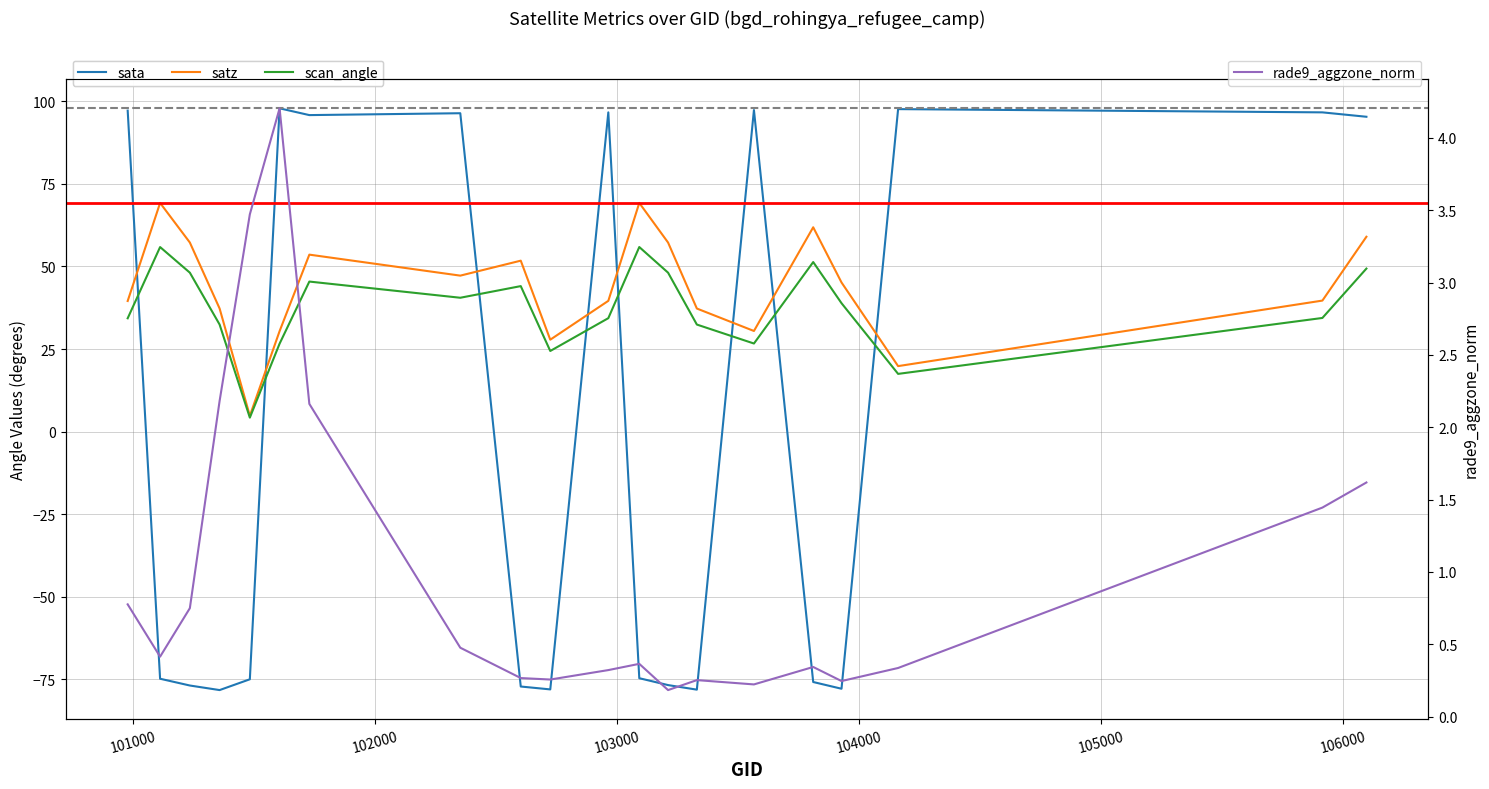

What is the total value across all series at 106000?

197.0